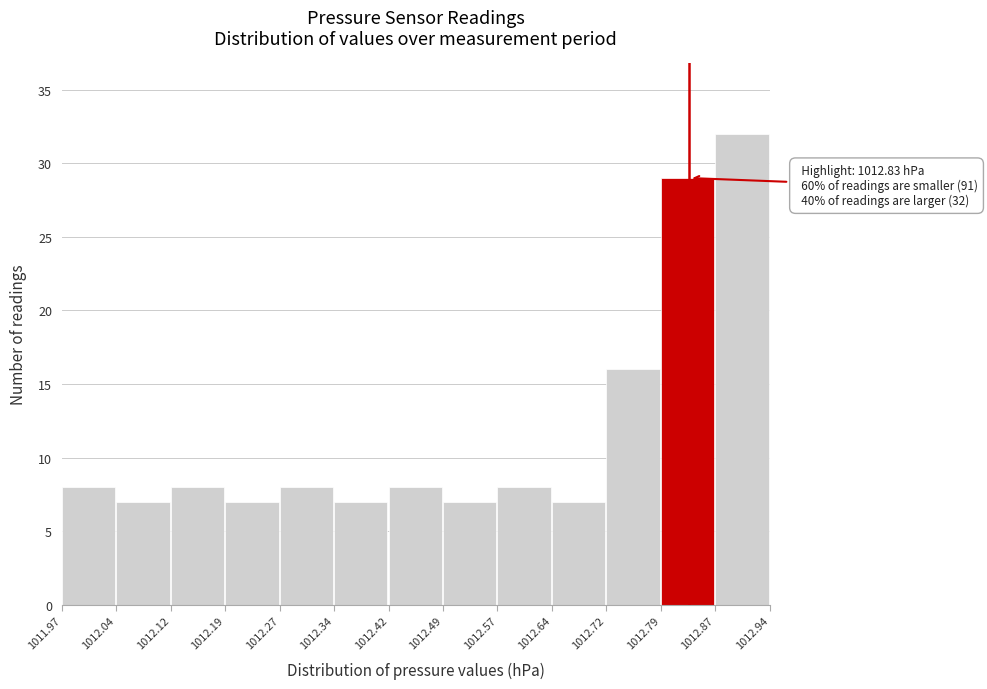

Over which range of the x-axis is the bar tallest?

1012.87 to 1012.94